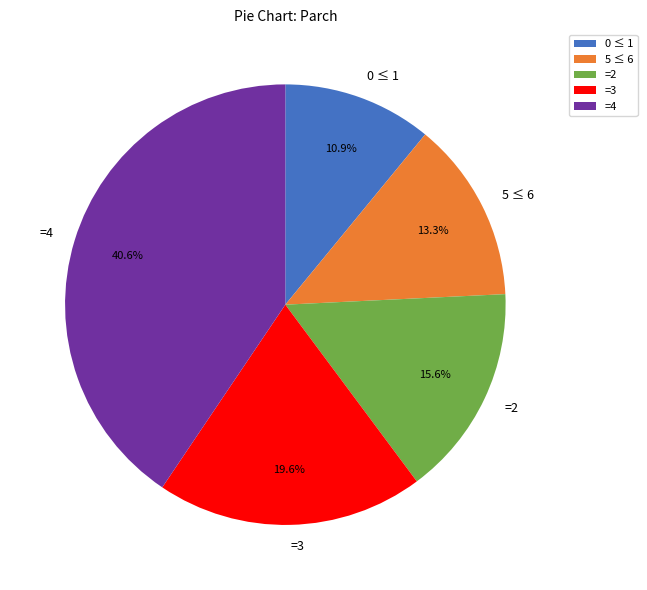

Which slice is the smallest?

0 ≤ 1